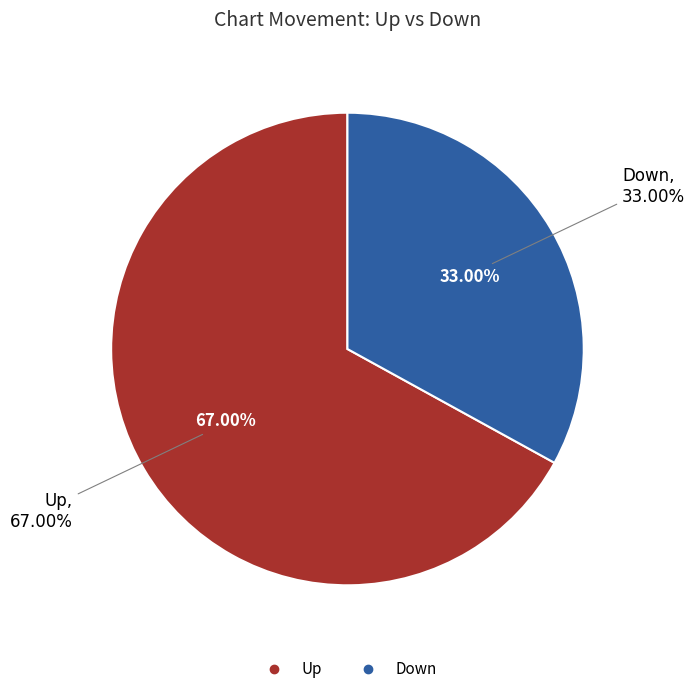

To the nearest percent, what portion does down represent?

33%